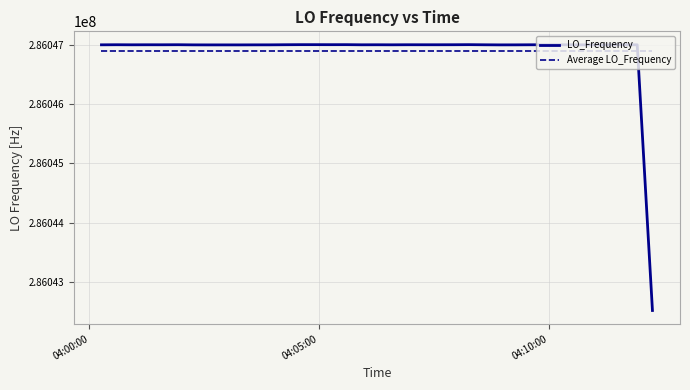

What are all the series names shown in the legend?

LO_Frequency, Average LO_Frequency